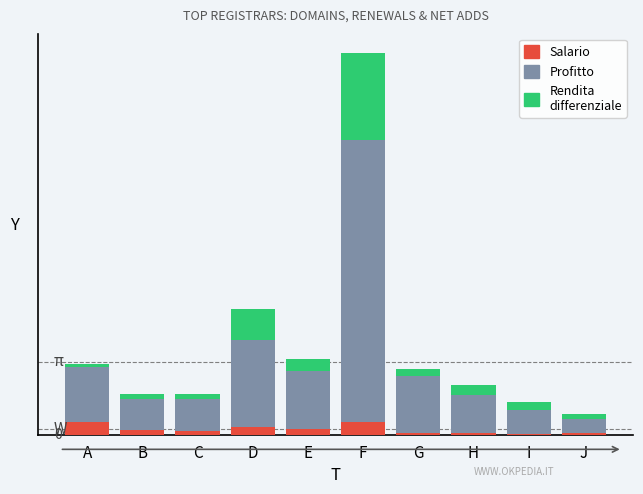

Which series changed the most between E and G?

Rendita differenziale